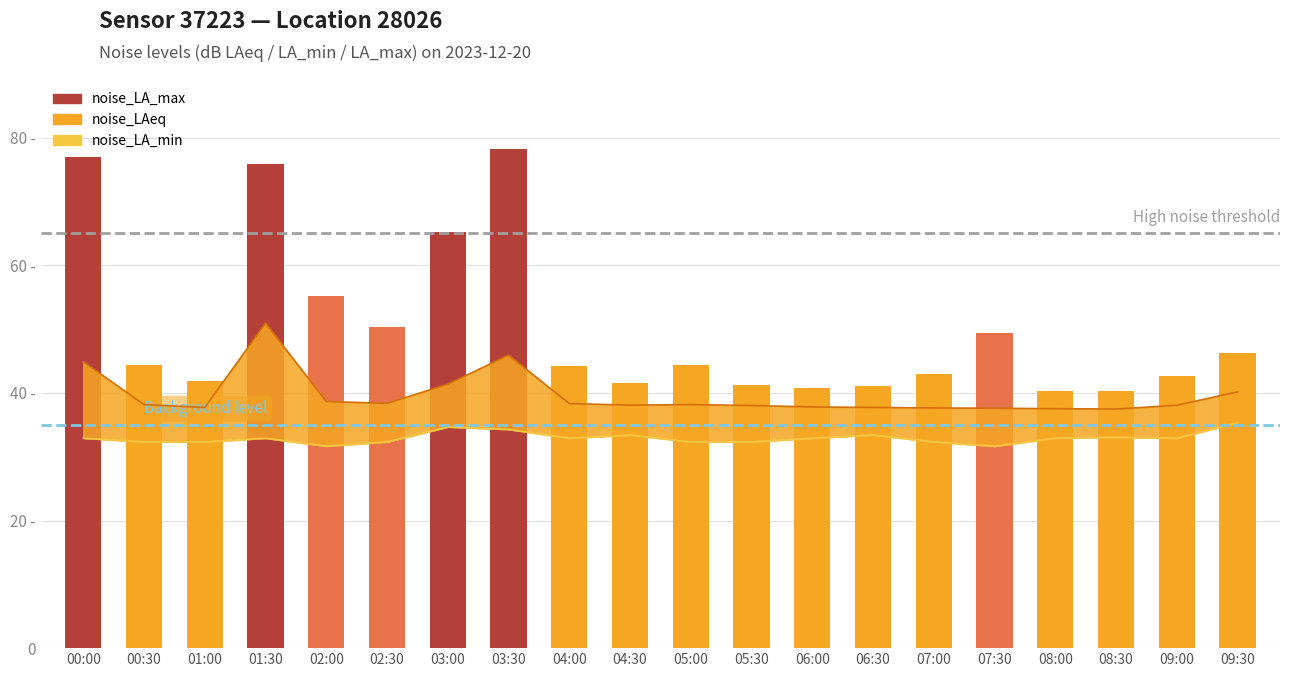

What is the label of the 15th bar from the right?

02:30